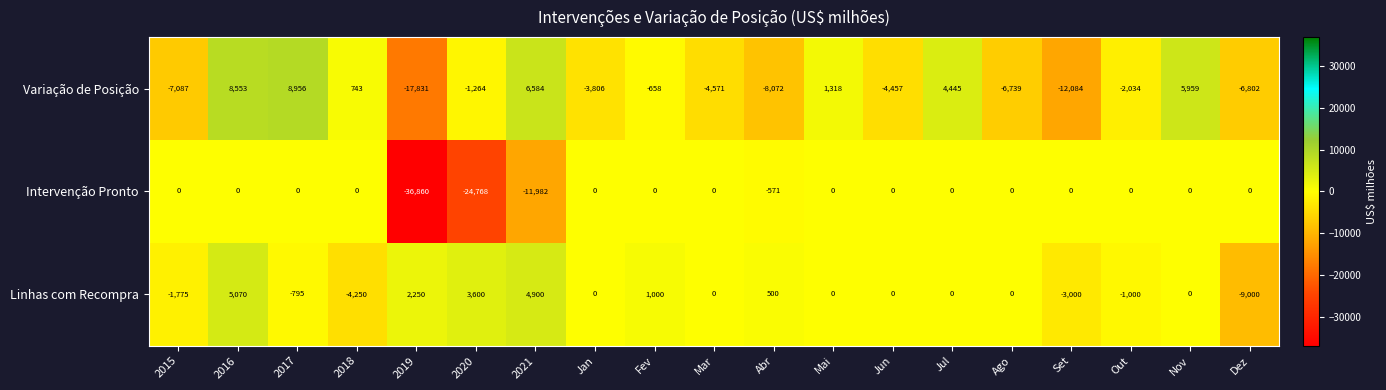

Is it true that Variação de Posição equals 1318 at Mai?

True